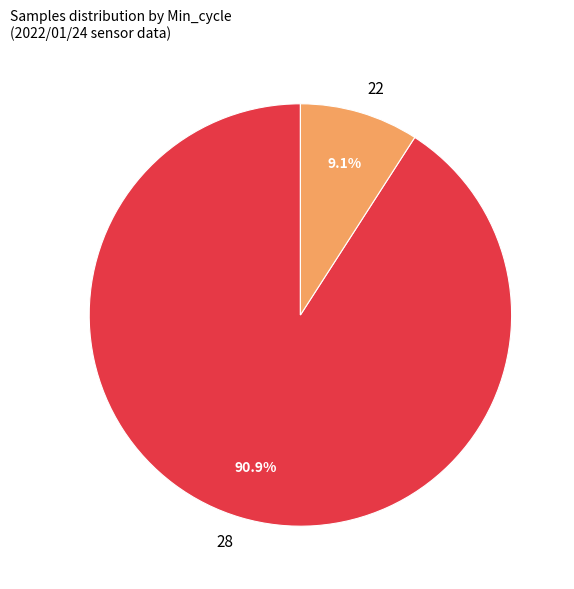

To the nearest percent, what portion does 28 represent?

91%